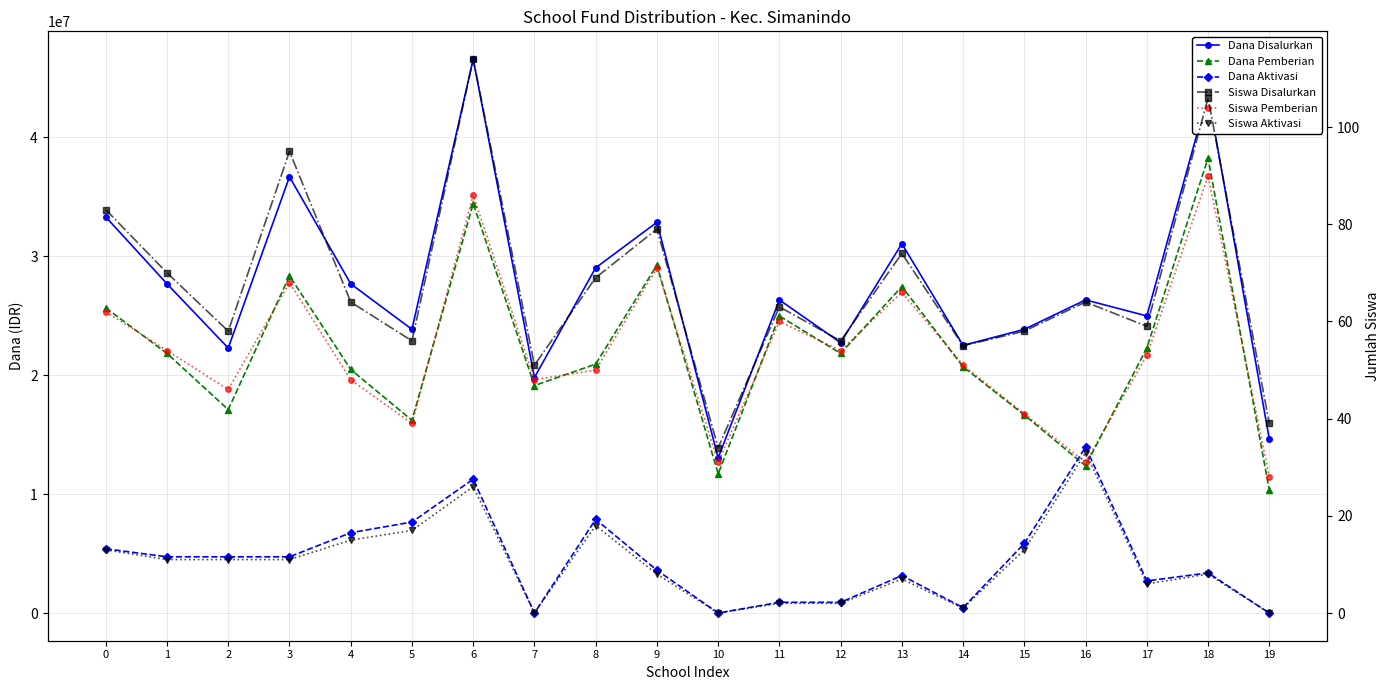

What are all the series names shown in the legend?

Dana Disalurkan, Dana Pemberian, Dana Aktivasi, Siswa Disalurkan, Siswa Pemberian, Siswa Aktivasi